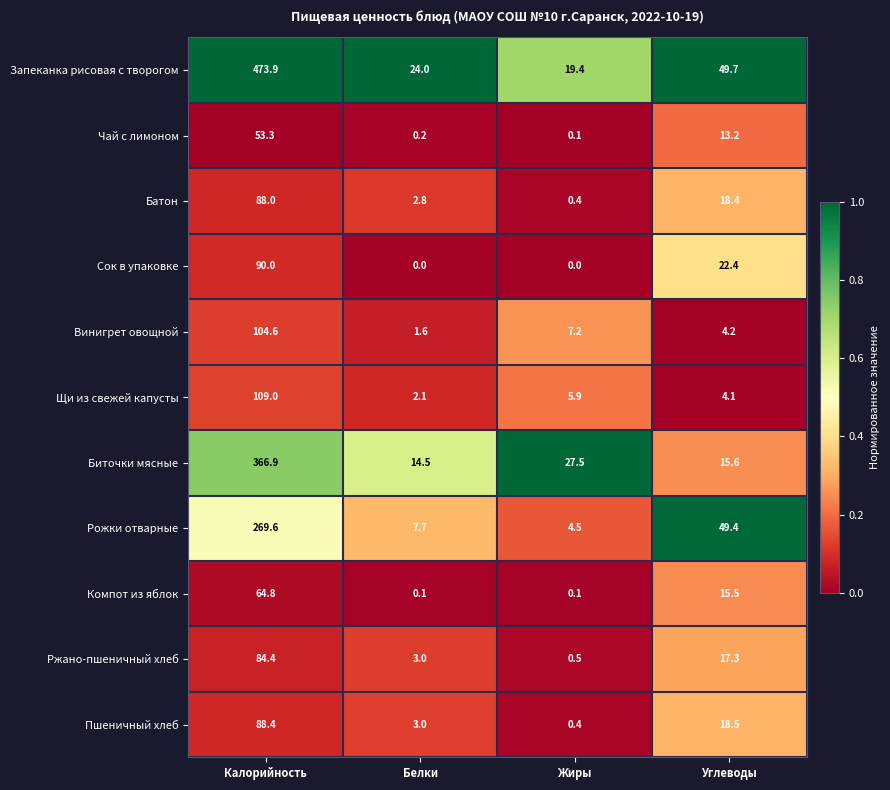

What is the lowest value of the Запеканка рисовая с творогом series?

19.4